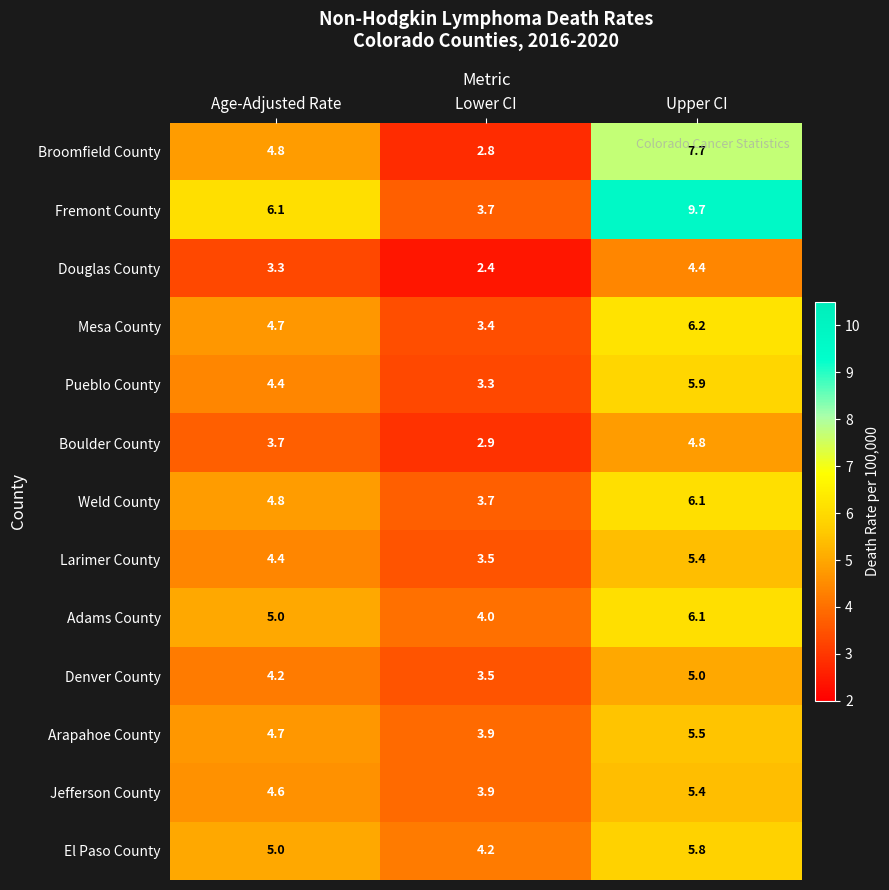

Which category has the lowest value across all series?

Lower CI